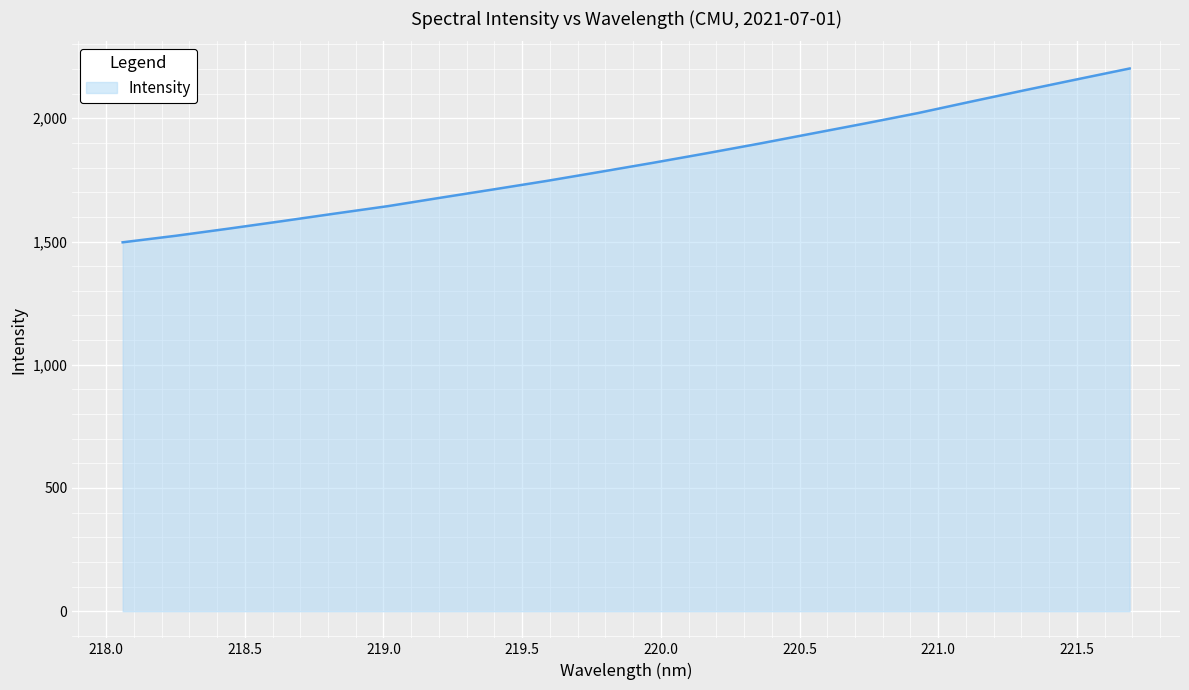

What is the difference between the maximum and minimum values?

705.2